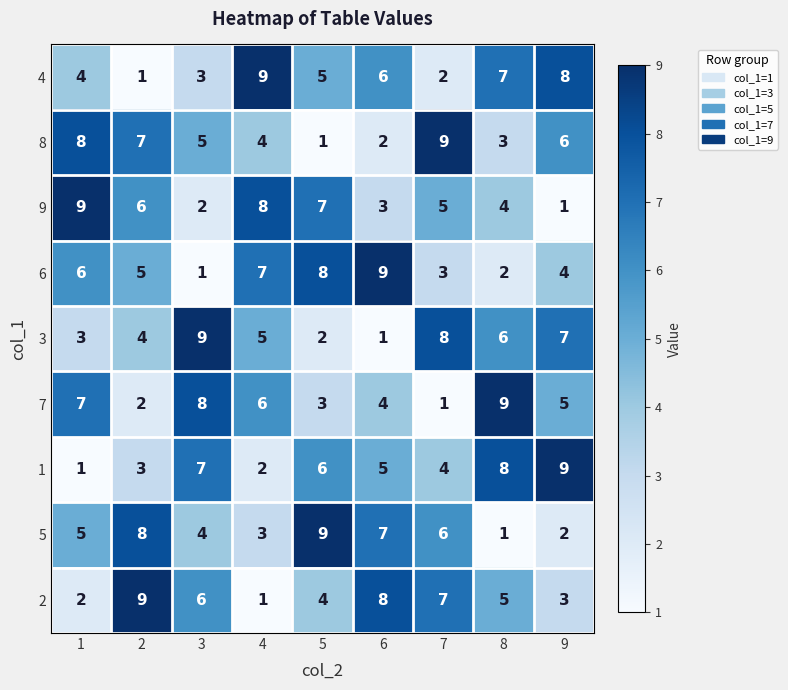

At how many categories does at least one series exceed 8?

9